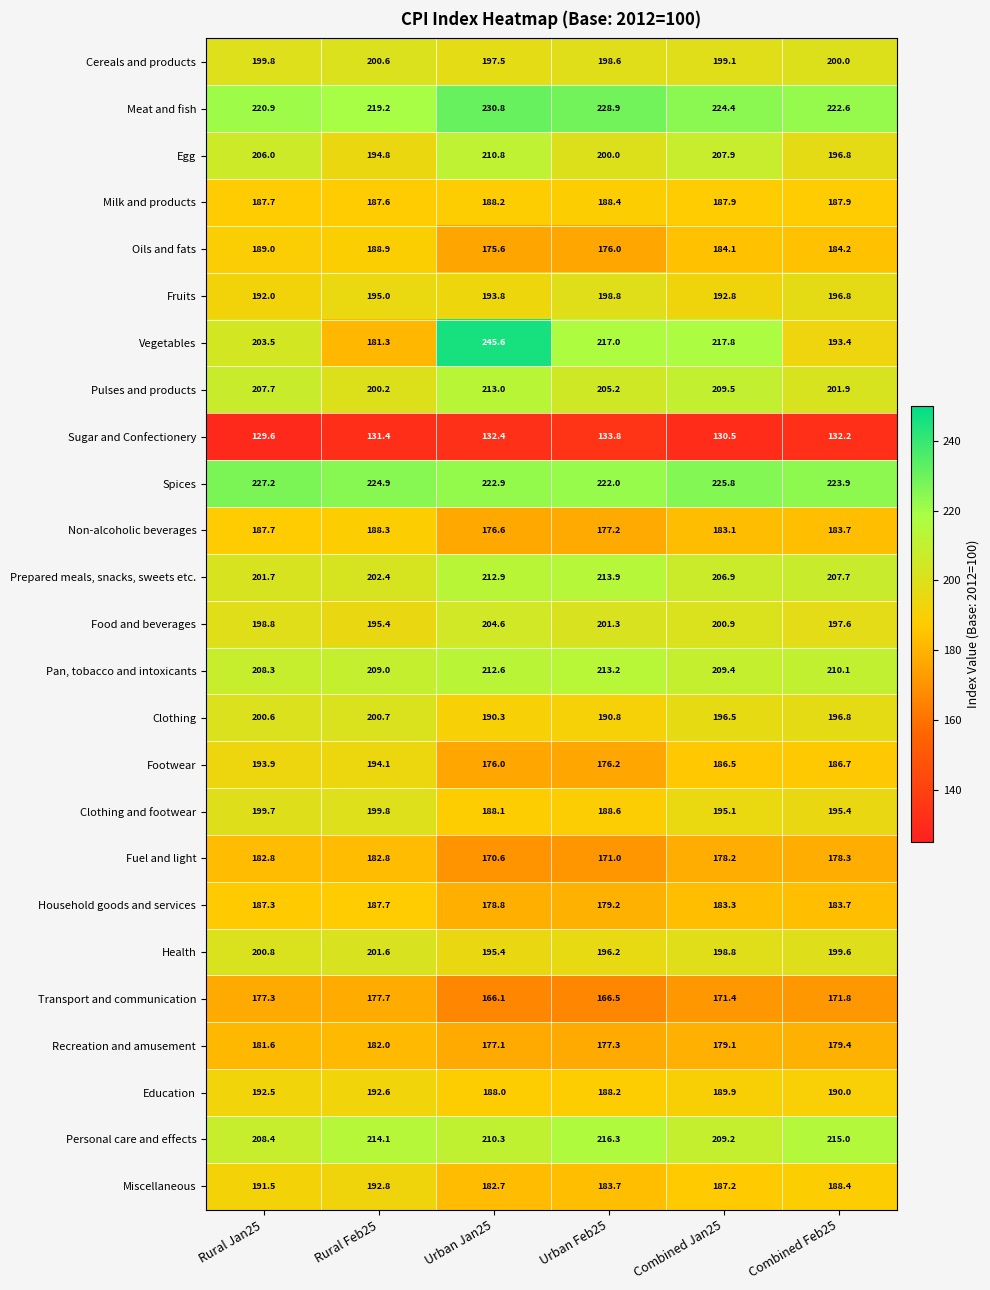

What is the difference between the Pulses and products values at Combined Feb25 and Combined Jan25?

7.6